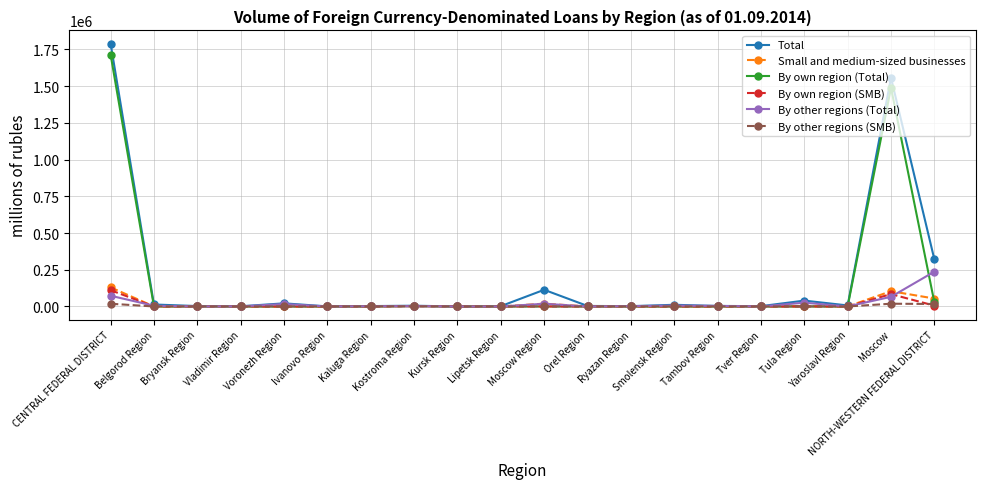

What is the greatest value displayed?

1789515